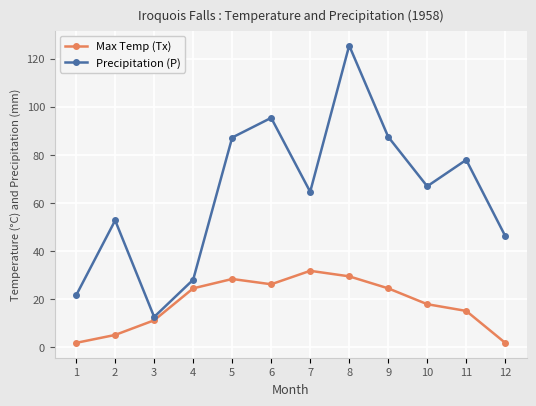

The value of Precipitation (P) at 11 is 31.1. True or false?

False